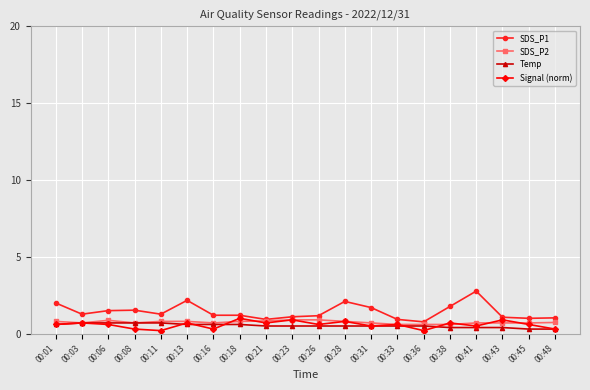

What is the sum of the SDS_P1 values at 00:13 and 00:18?

3.4